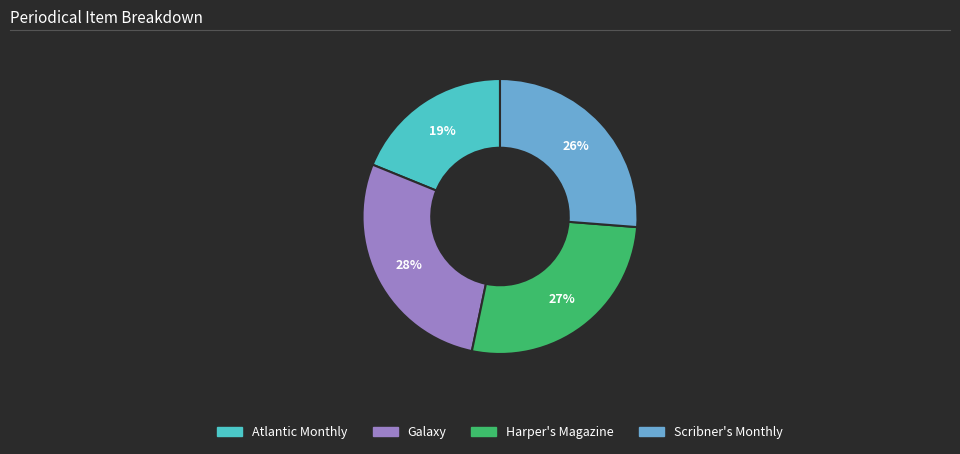

Does Scribner's Monthly account for over 50% of the chart?

No